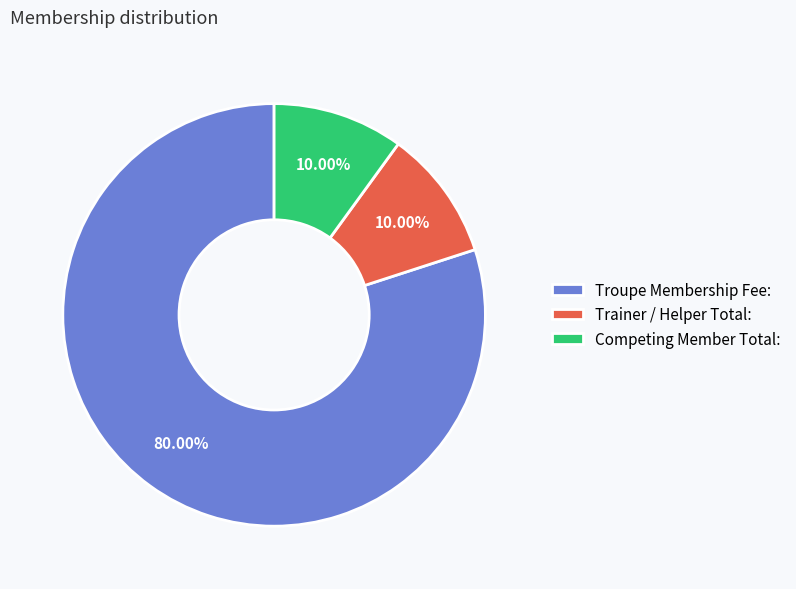

Which slice represents more than half of the pie?

Troupe Membership Fee: